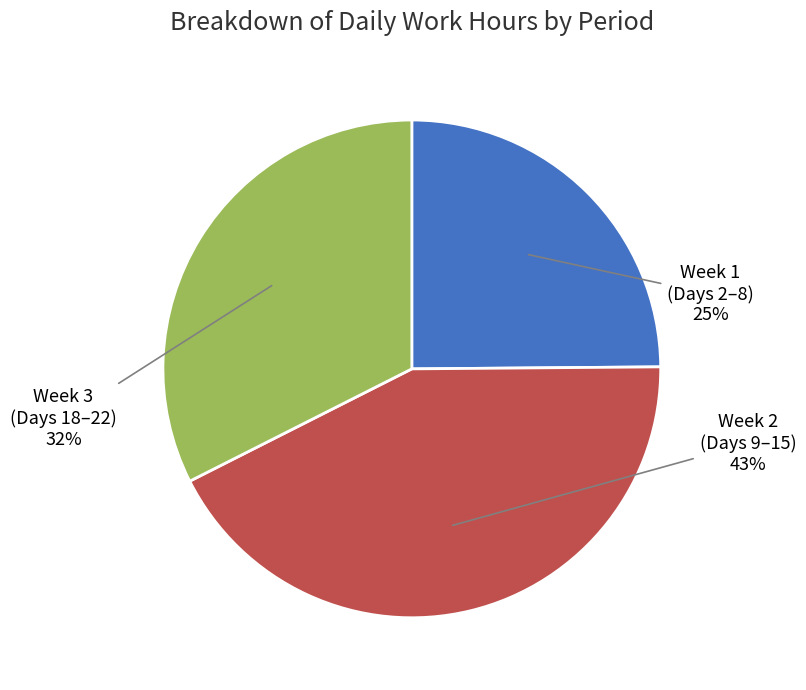

The Week 3 (Days 18–22) slice represents 19% of the pie. True or false?

False